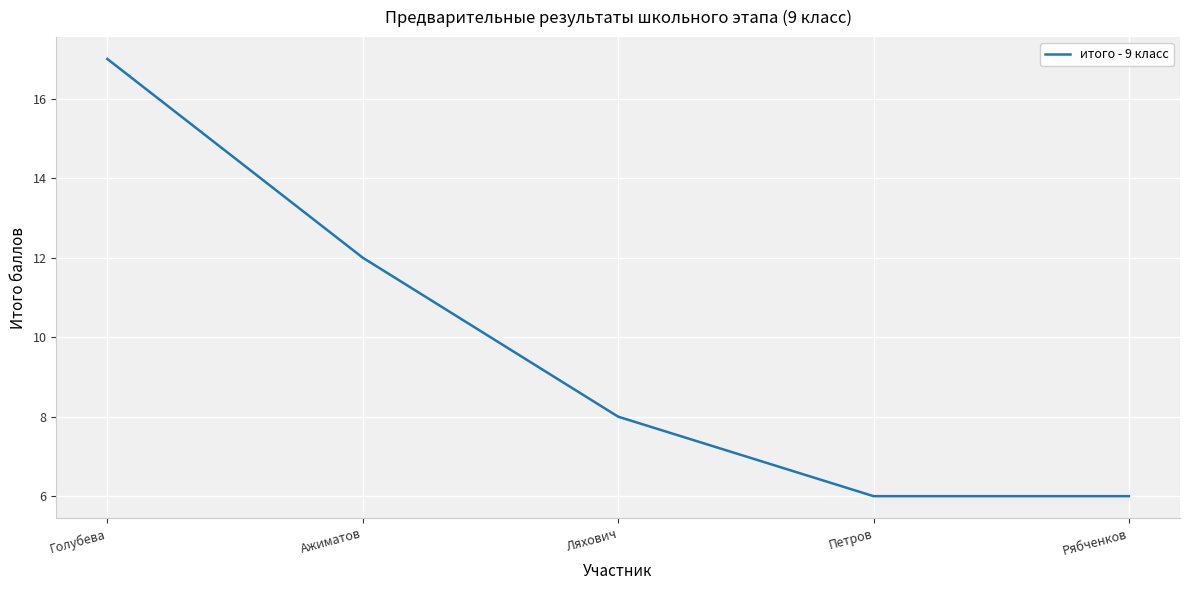

Reading right to left, extract all data points from this chart.

Рябченков=6	Петров=6	Ляхович=8	Ажиматов=12	Голубева=17